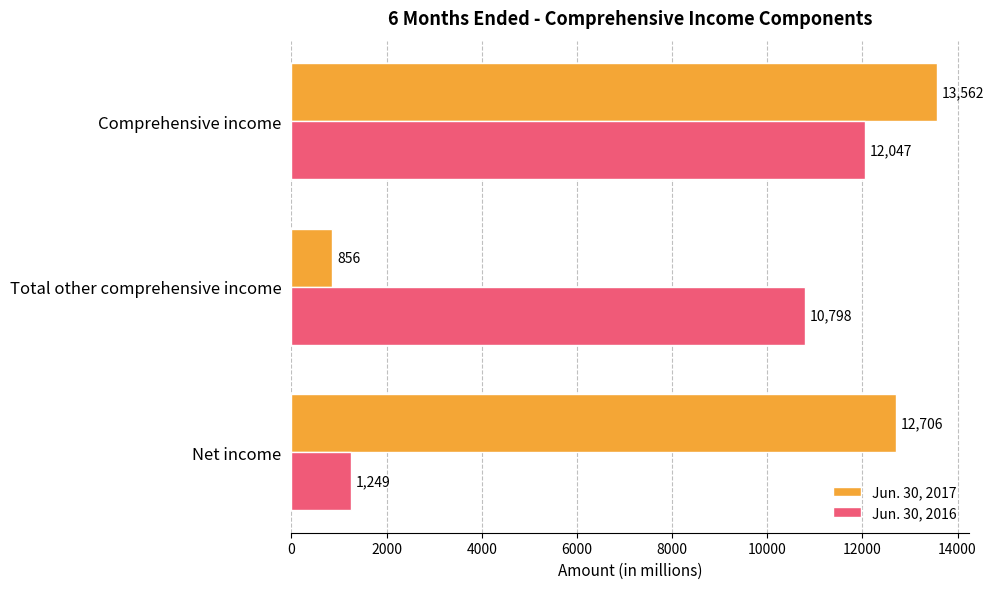

List the labels in order of Jun. 30, 2017 value, largest first.

Comprehensive income, Net income, Total other comprehensive income